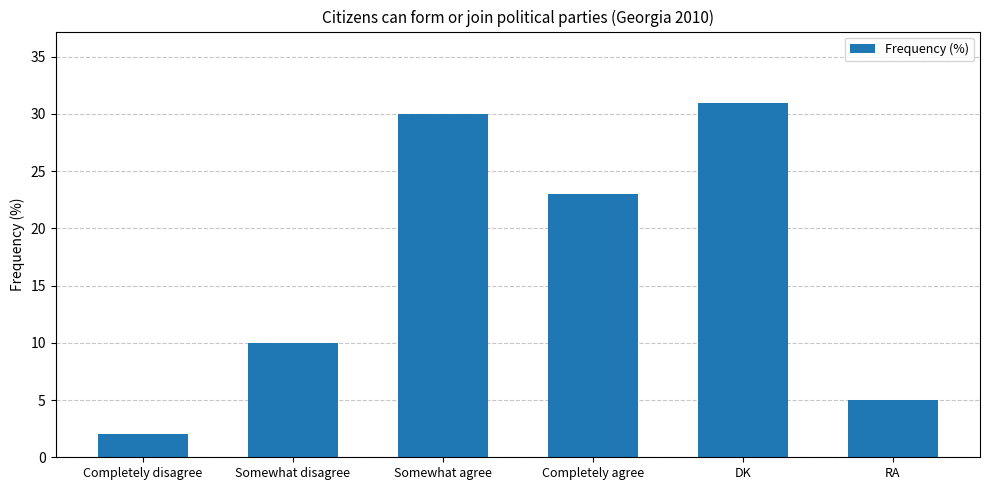

Reading right to left, what are all the values shown in this chart?

5	31	23	30	10	2